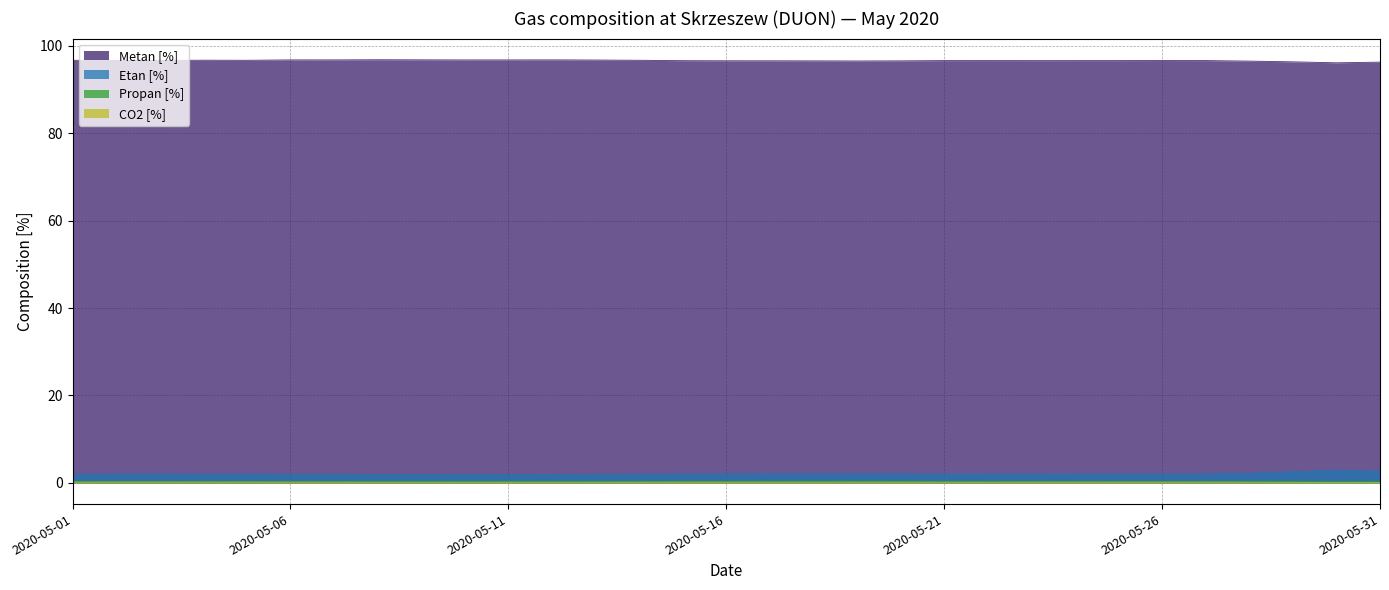

Reading right to left, list all the values displayed in this chart.

Metan [%]: 96.3	96.1	96.3	96.5	96.6	96.6	96.6	96.6	96.6	96.6	96.6	96.6	96.5	96.6	96.6	96.6	96.6	96.7	96.7	96.8	96.8	96.8	96.8	96.8	96.8	96.8	96.7	96.7	96.7	96.7	96.7
Etan [%]: 2.7	3.0	2.6	2.3	2.1	2.1	2.1	2.1	2.1	2.1	2.1	2.1	2.1	2.1	2.1	2.1	2.1	2.0	2.0	1.9	1.9	2.0	1.9	1.9	2.0	2.0	2.1	2.0	2.1	2.1	2.0
Propan [%]: 0.3	0.3	0.3	0.3	0.3	0.3	0.4	0.4	0.4	0.4	0.4	0.4	0.4	0.4	0.4	0.4	0.4	0.3	0.3	0.3	0.3	0.3	0.3	0.3	0.3	0.3	0.3	0.3	0.3	0.3	0.3
CO2 [%]: 0.1	0.1	0.1	0.2	0.2	0.2	0.2	0.2	0.2	0.2	0.2	0.2	0.2	0.2	0.2	0.2	0.2	0.2	0.2	0.2	0.2	0.2	0.2	0.2	0.2	0.2	0.2	0.2	0.2	0.2	0.2